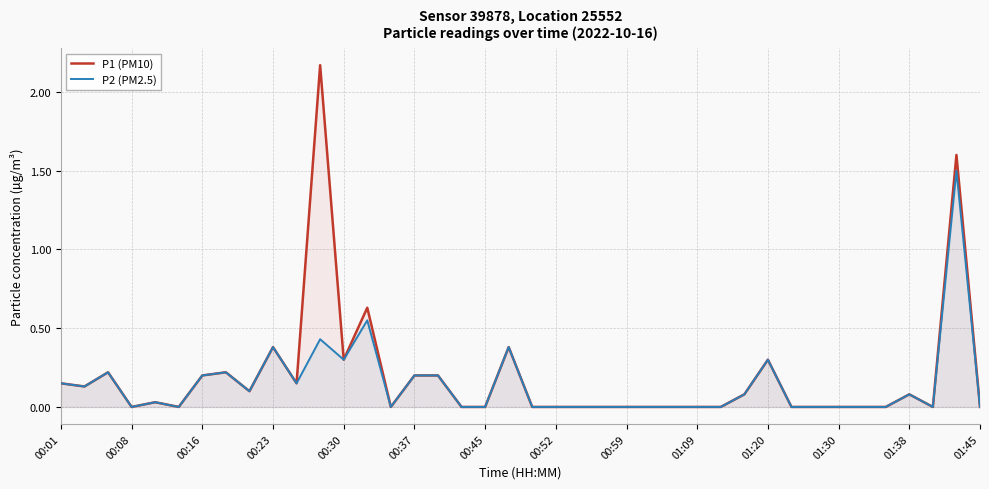

True or false: P2 (PM2.5) has a value of 0.0 at 01:09.

True